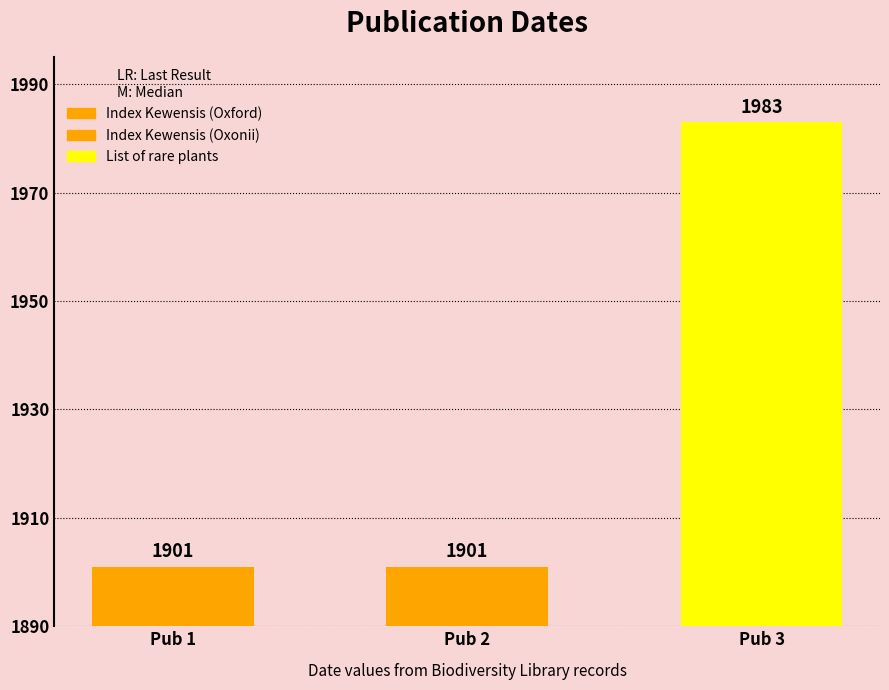

What is the value of the 3rd bar from the left?

1983